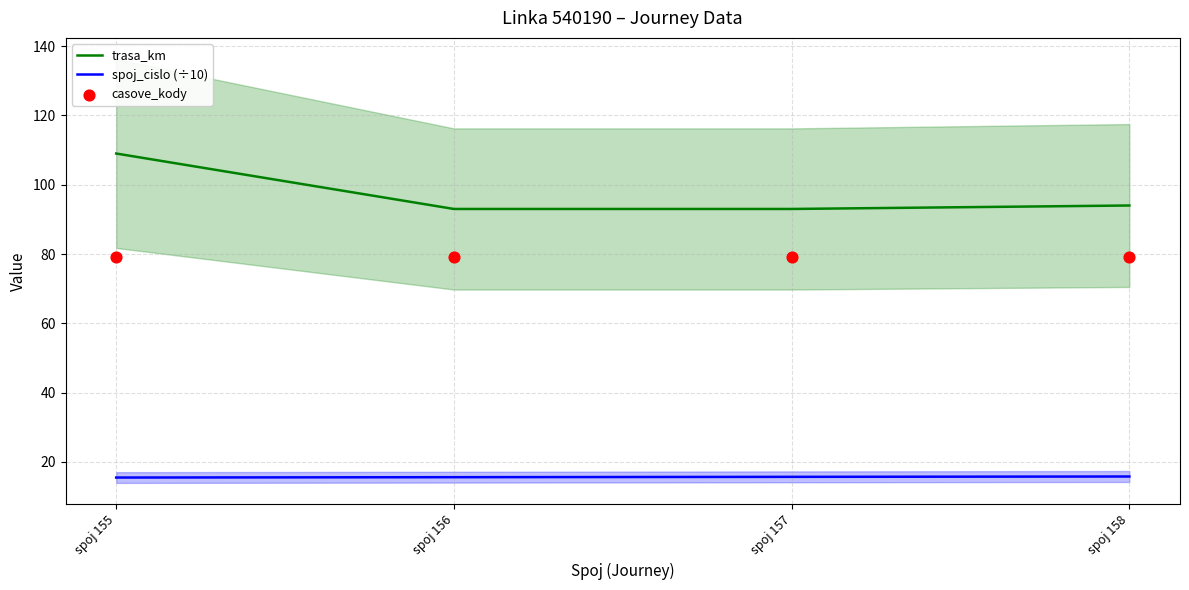

What are all the series names shown in the legend?

trasa_km, spoj_cislo (÷10), casove_kody